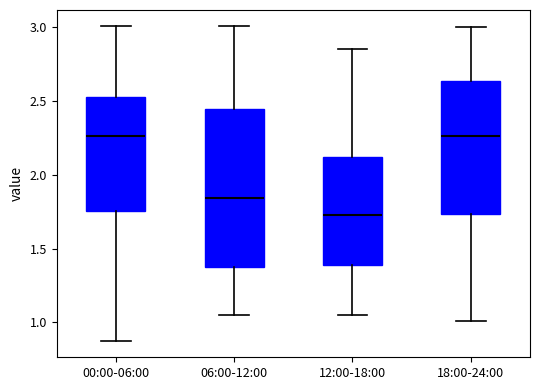

Which box is the tallest, from its lower edge to its upper edge?

06:00-12:00